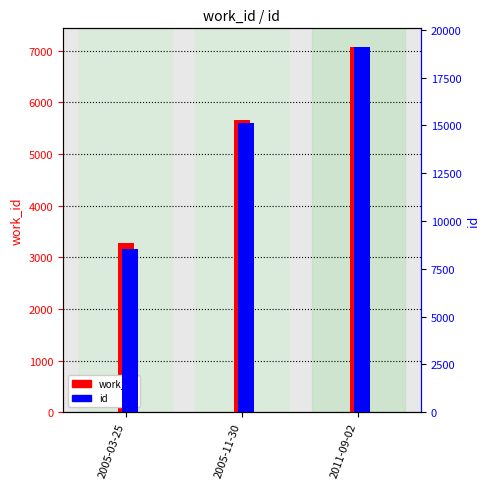

What is the label of the 3rd bar from the left?

2011-09-02